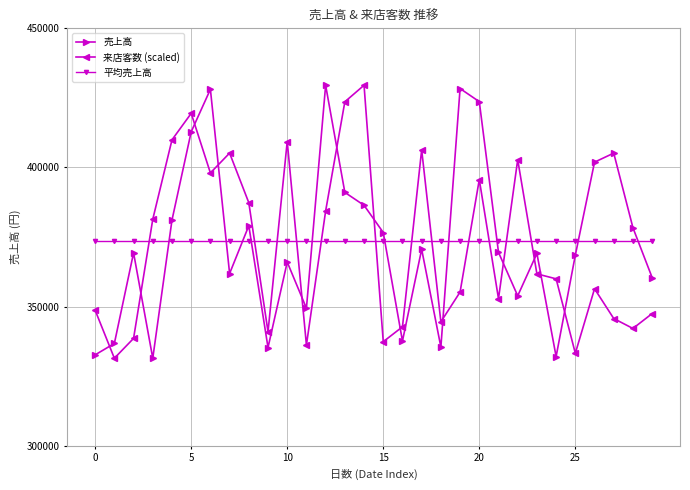

What is the average value of the 平均売上高 series?

373390.6